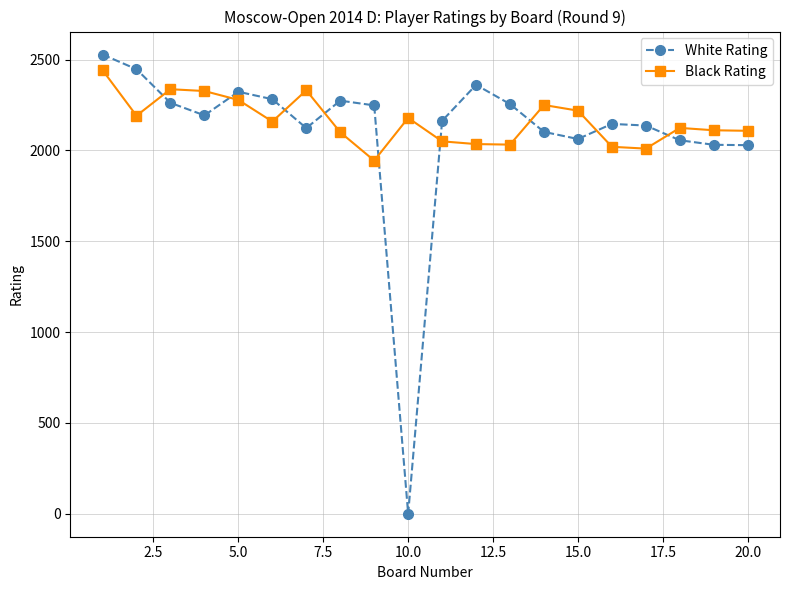

True or false: Black Rating has more than 1 interior local peaks.

True